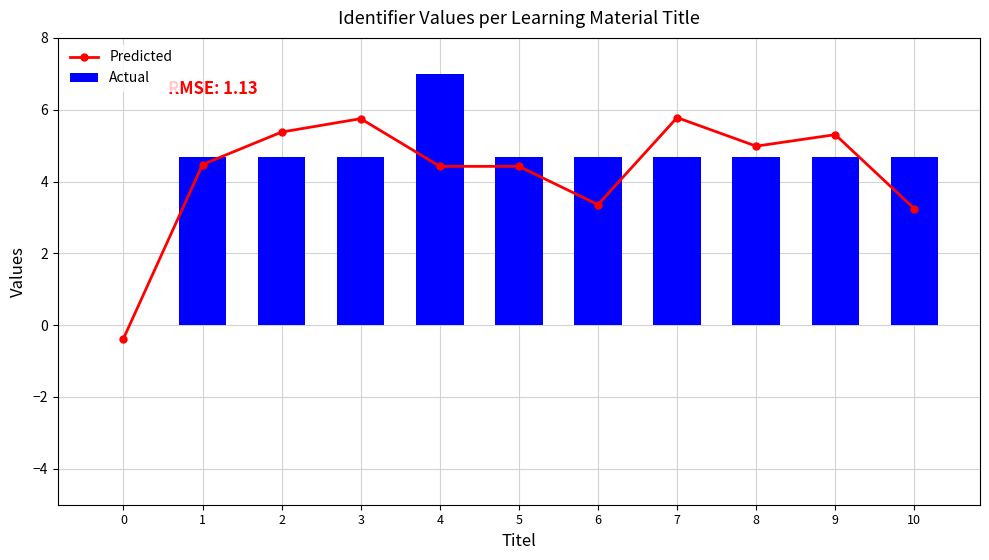

What is the sum of the Actual values at 6 and 2?

9.4